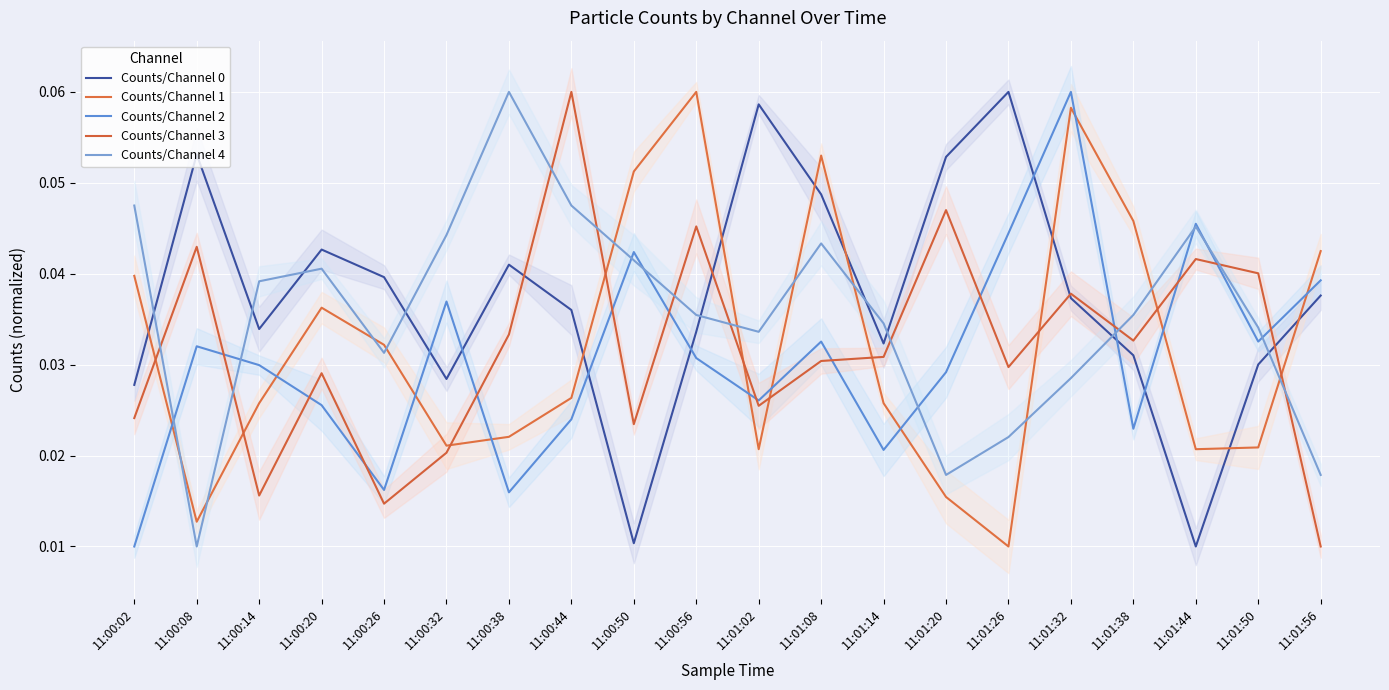

What is the sum of all Counts/Channel 2 values?

0.6